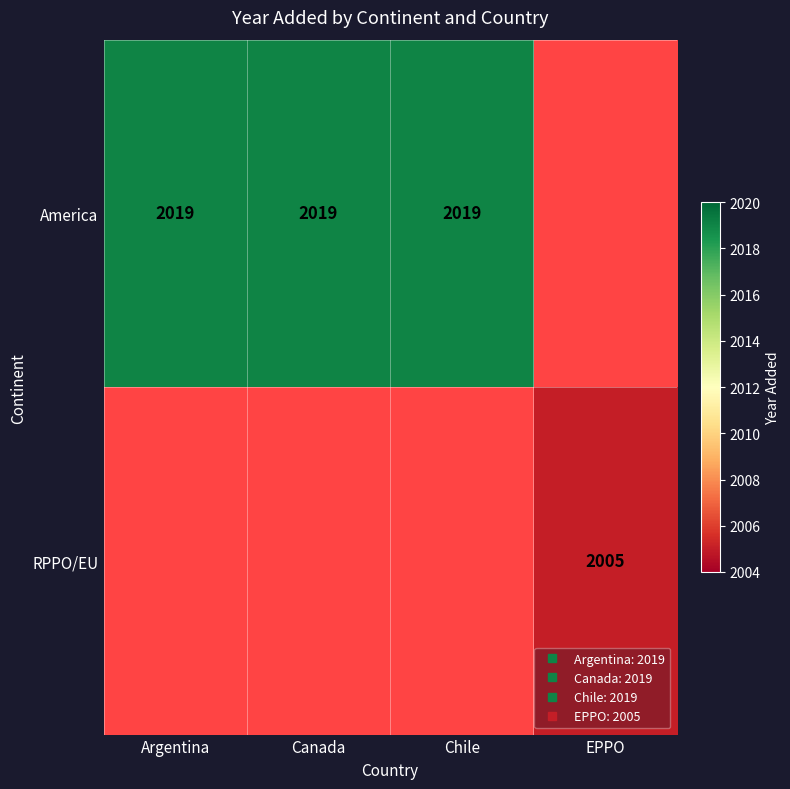

Is it true that RPPO/EU equals -1064 at Argentina?

False